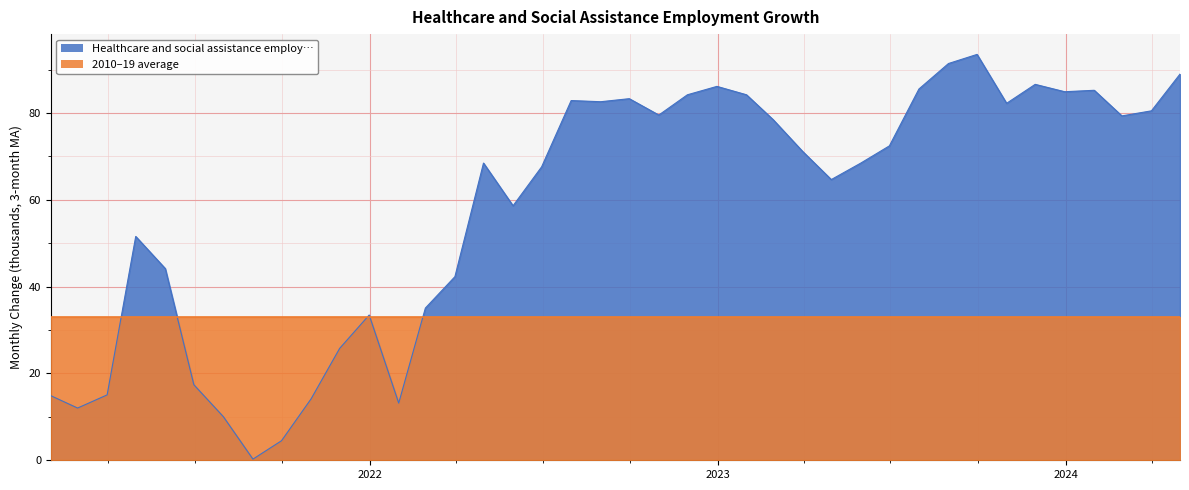

What is the value of the 38th point from the left?

79.3